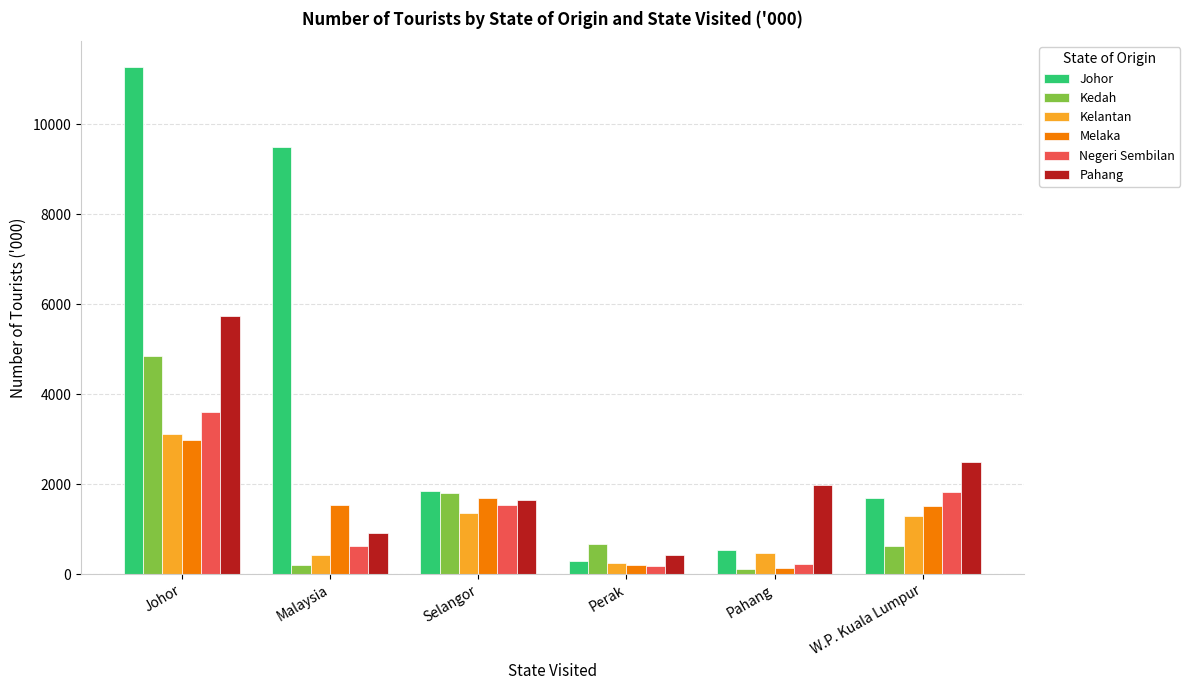

Are the bars grouped side by side (vs. stacked)?

Yes